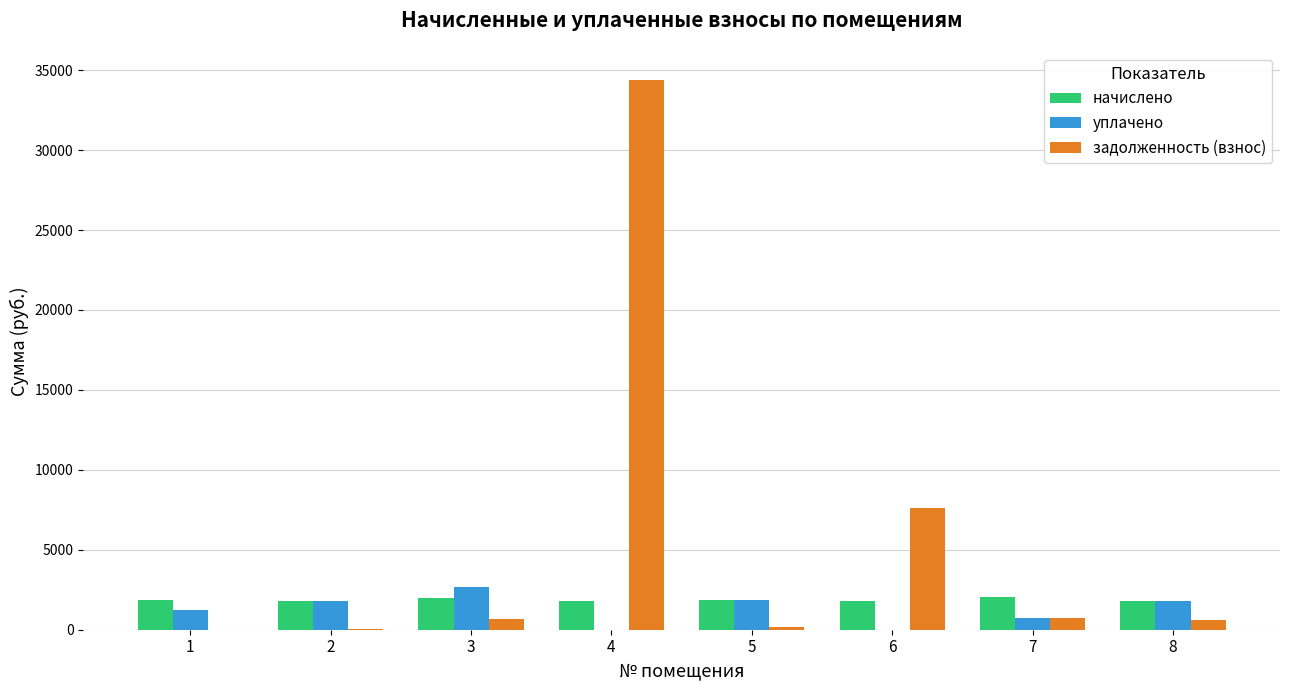

True or false: уплачено has a value of 727.3 at 7.

True